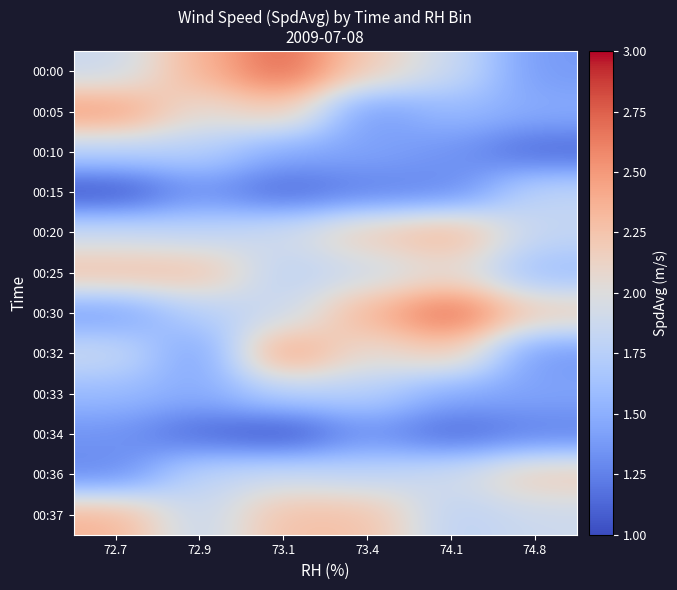

At how many categories does at least one series exceed 1?

6